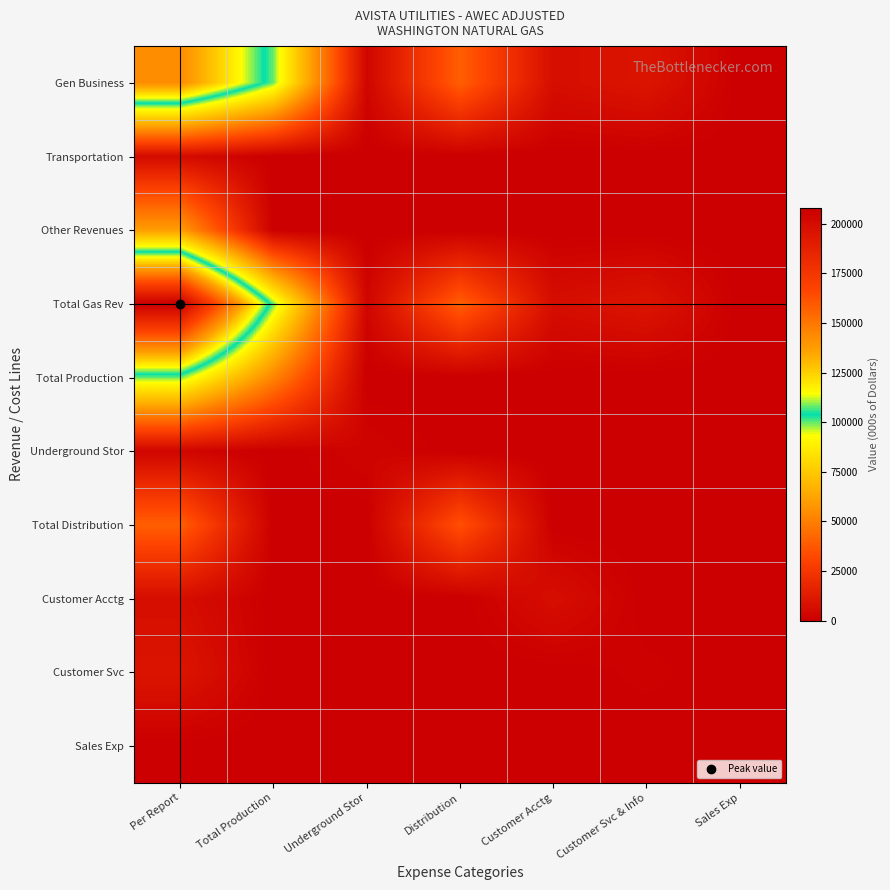

Count the number of categories in the chart.

7